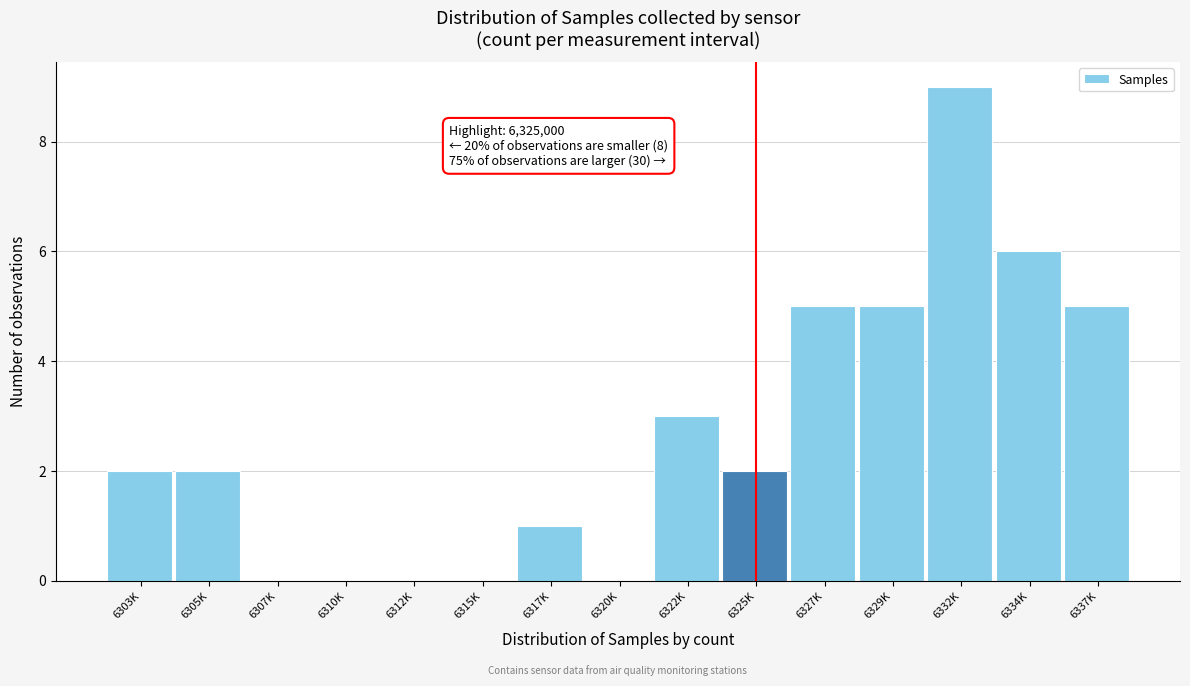

Reading left to right, what are all the values shown in this chart?

6303K=2	6305K=2	6307K=0	6310K=0	6312K=0	6315K=0	6317K=1	6320K=0	6322K=3	6325K=2	6327K=5	6329K=5	6332K=9	6334K=6	6337K=5